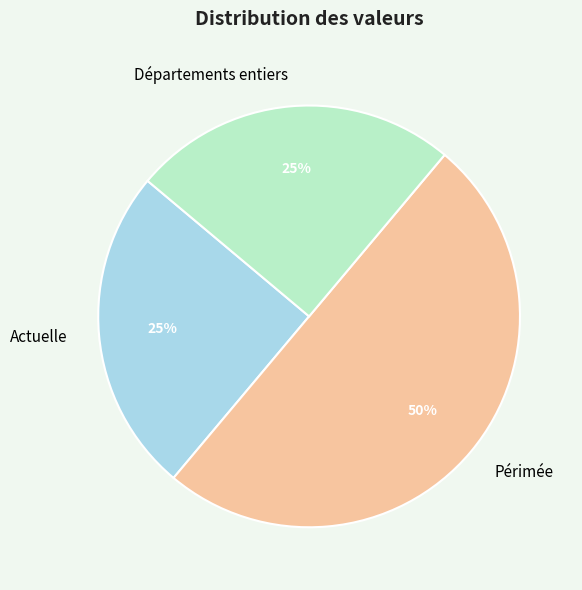

Is Départements entiers the majority of the pie?

No